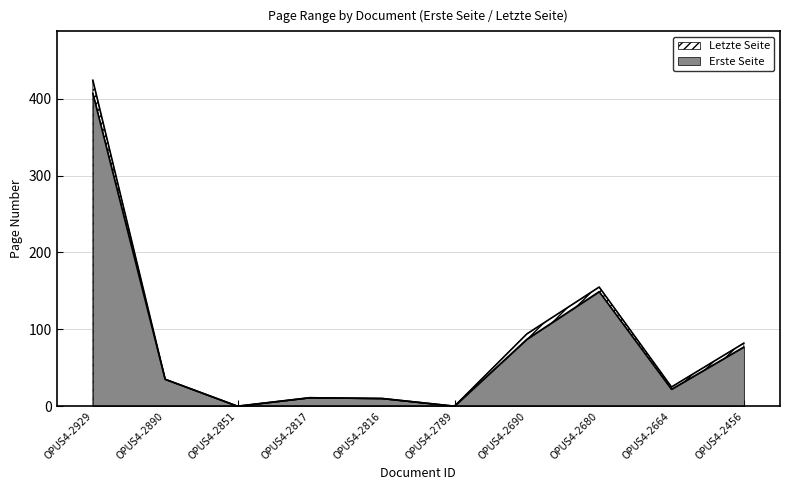

True or false: Letzte Seite has a value of 553 at OPUS4-2929.

False